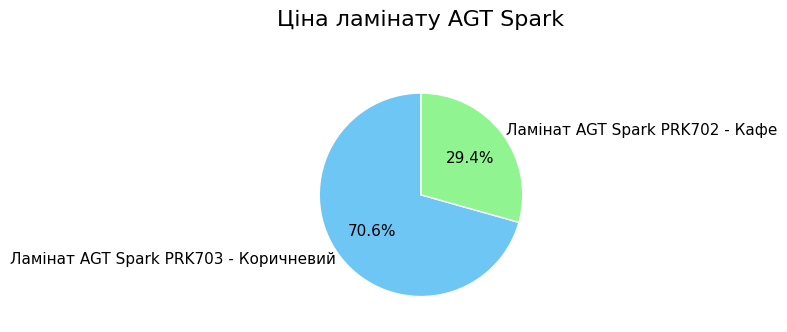

Rank the categories by value from highest to lowest.

Ламінат AGT Spark PRK703 - Коричневий, Ламінат AGT Spark PRK702 - Кафе